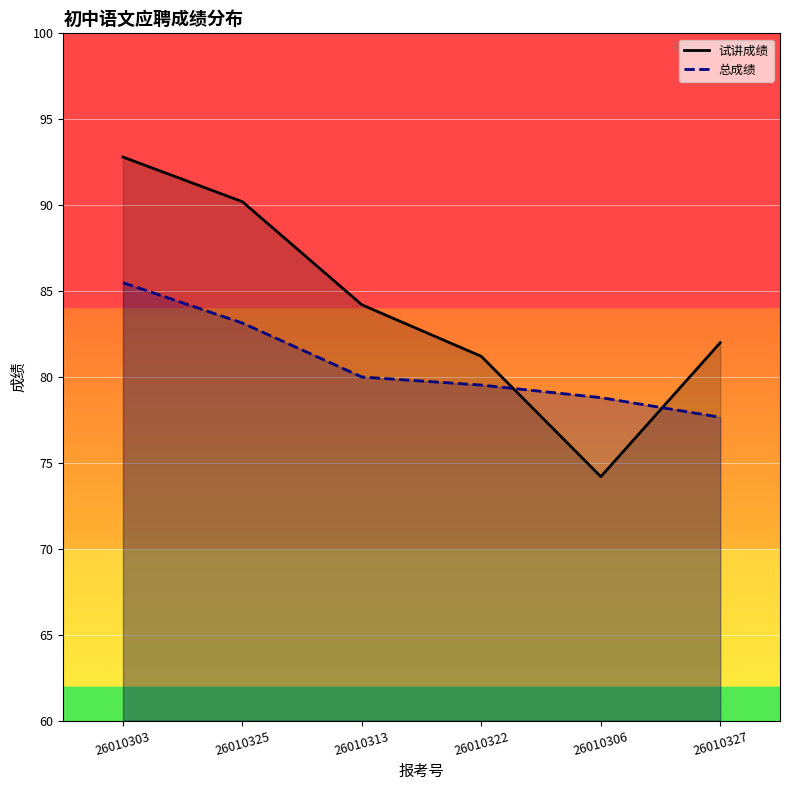

Where is the first local minimum for 试讲成绩?

26010306